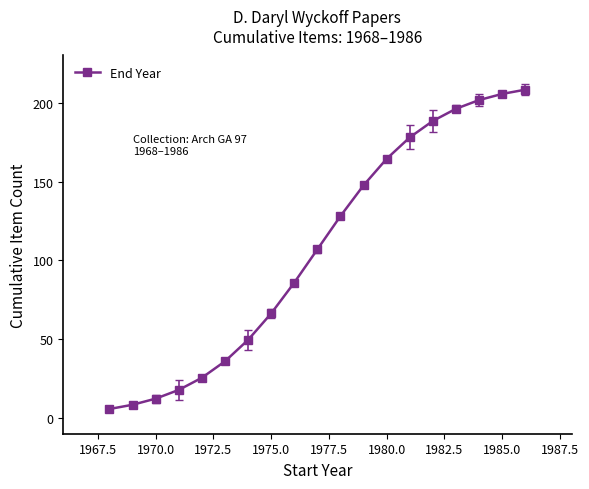

What is the minimum value shown in the chart?

5.7